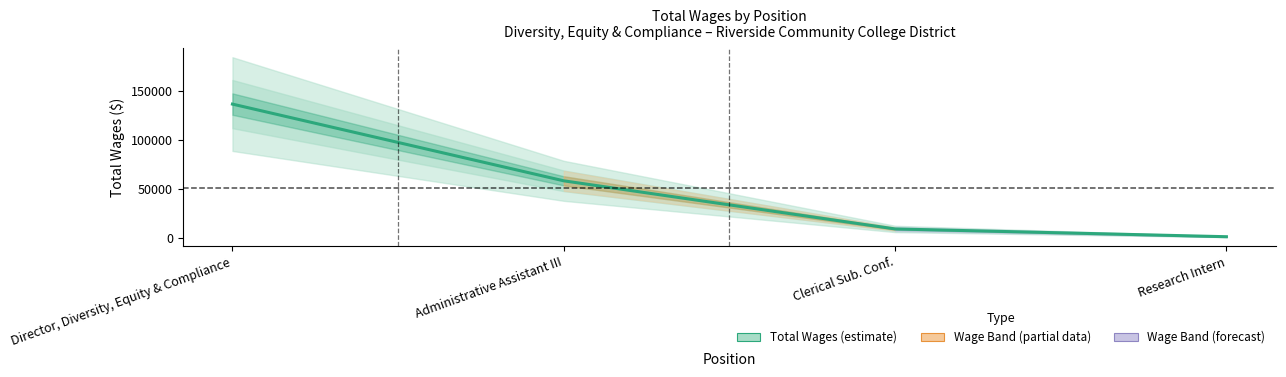

The chart shows a value of 187291 at Director, Diversity, Equity & Compliance. True or false?

False